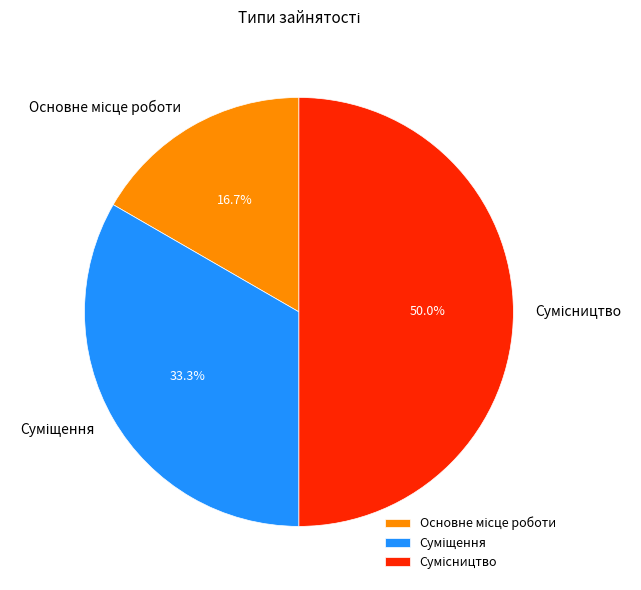

True or false: Суміщення accounts for 47% of the total.

False